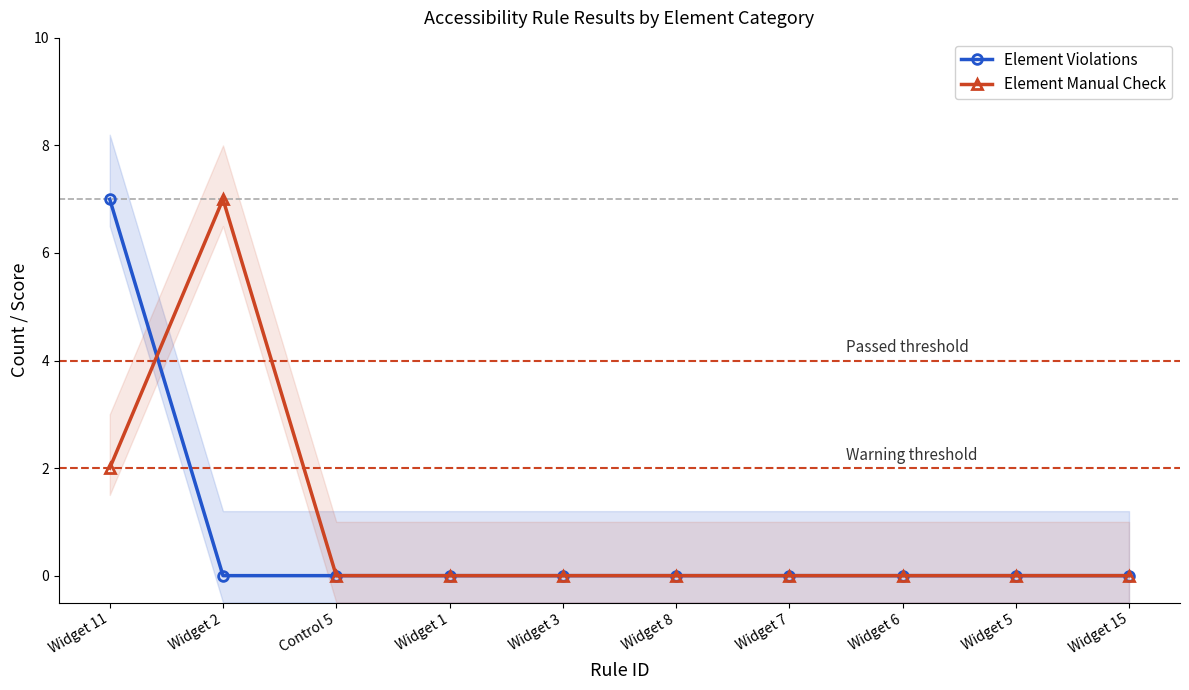

Reading left to right, transcribe all the data shown in this chart.

Element Violations: 7	0	0	0	0	0	0	0	0	0
Element Manual Check: 2	7	0	0	0	0	0	0	0	0